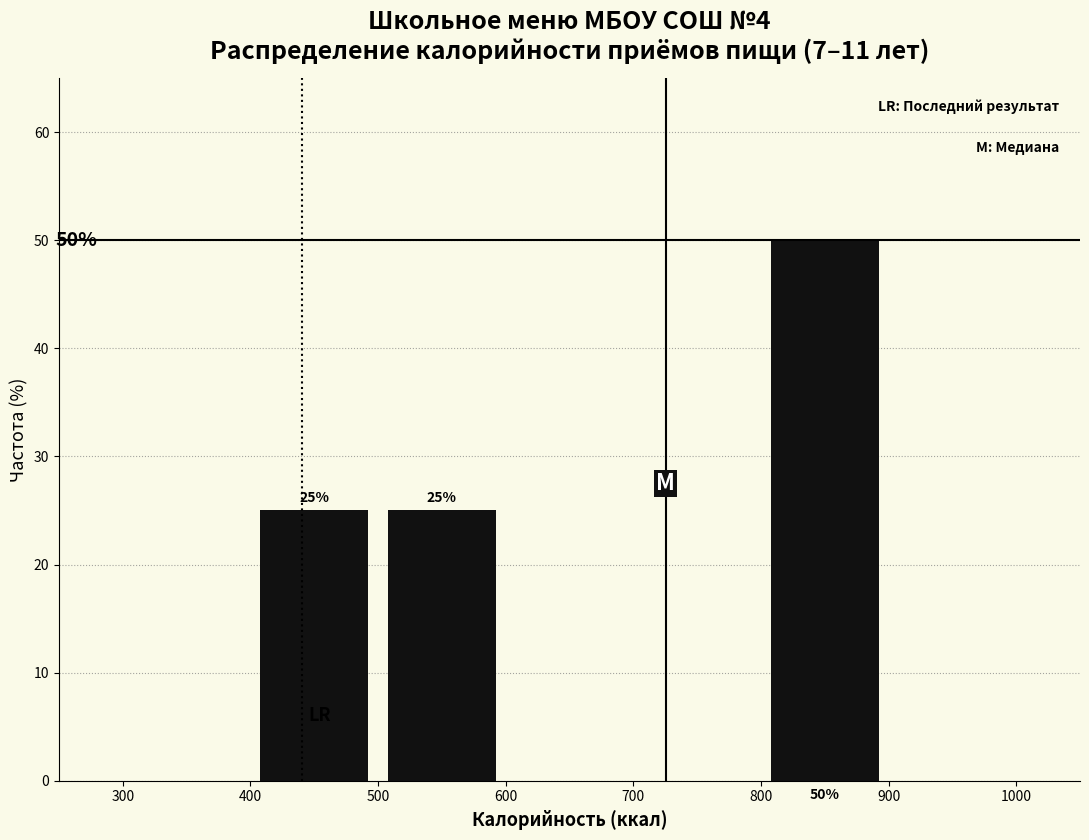

Over which range of the x-axis is the bar tallest?

800 to 900